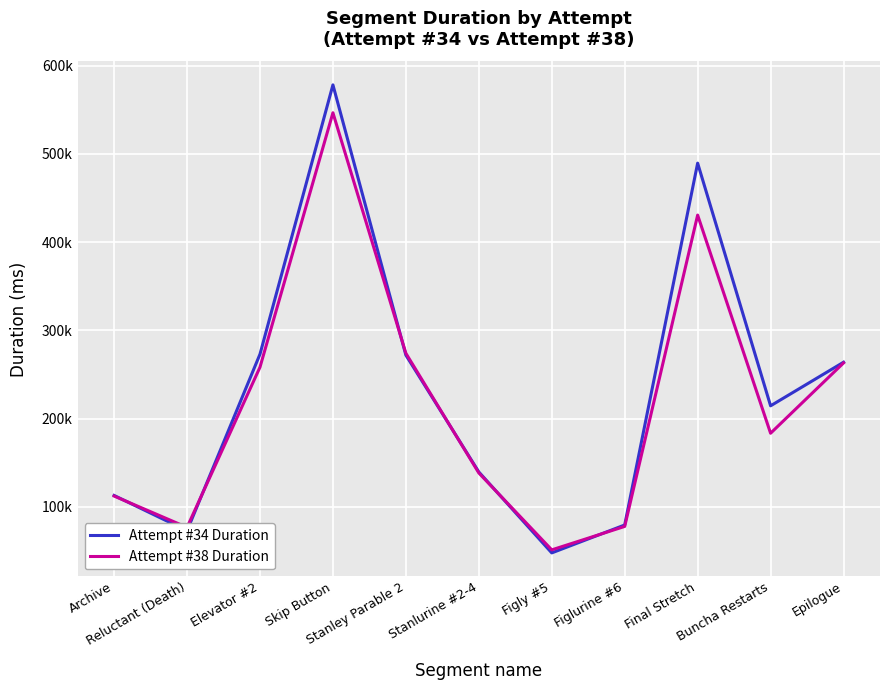

Where is the first local minimum for Attempt #34 Duration?

Reluctant (Death)